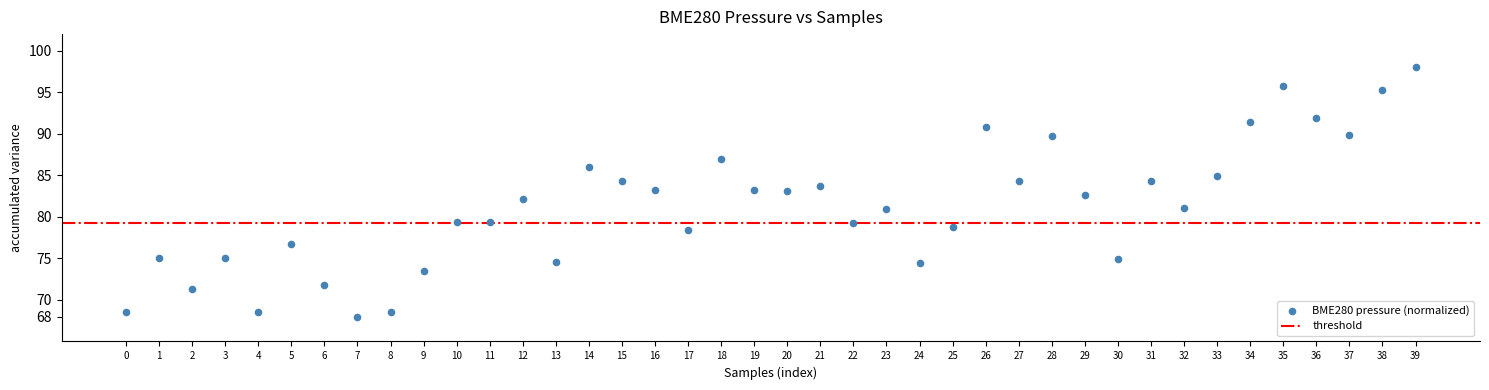

What is the range of Y values (max minus min)?

30.0